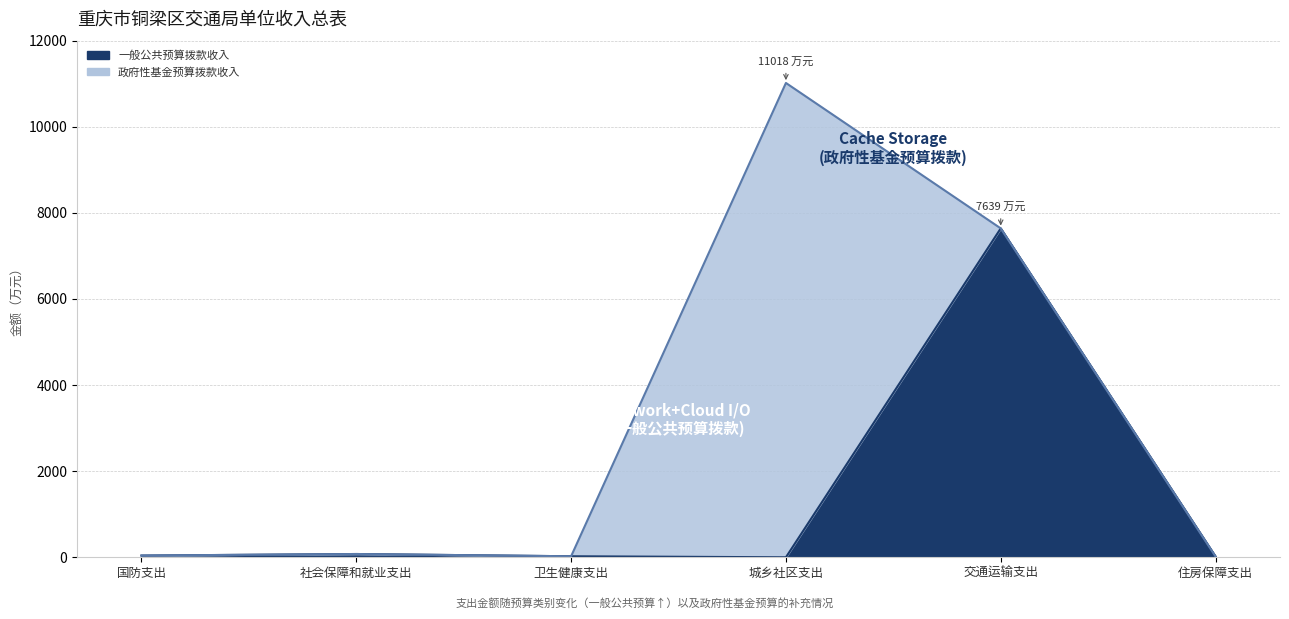

Which has a higher value, 国防支出 or 城乡社区支出?

国防支出